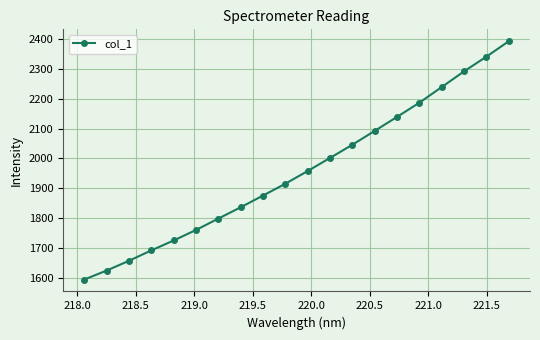

What is the greatest value displayed?

2393.3